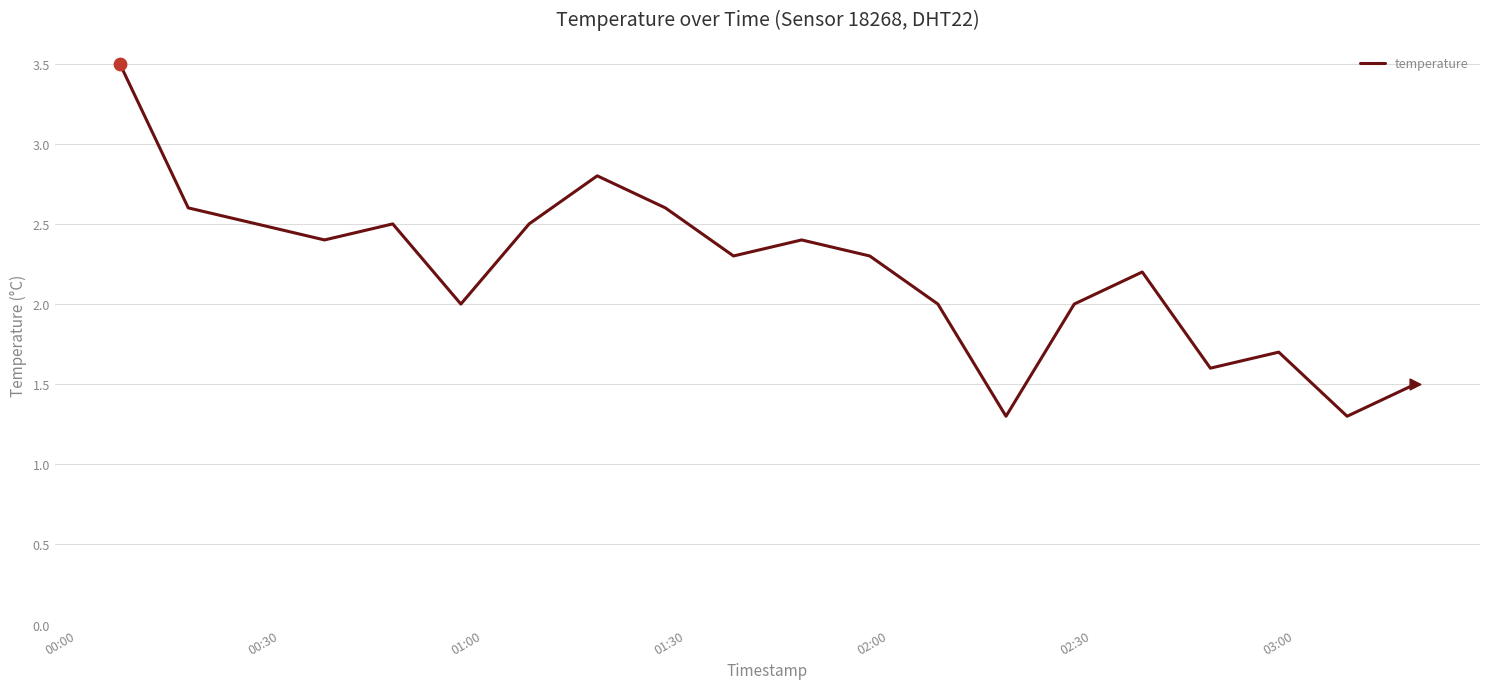

What is the difference between the maximum and minimum values?

2.2